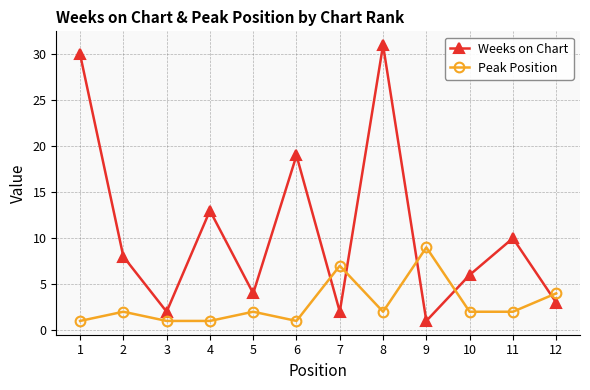

What is the minimum value for Weeks on Chart?

1